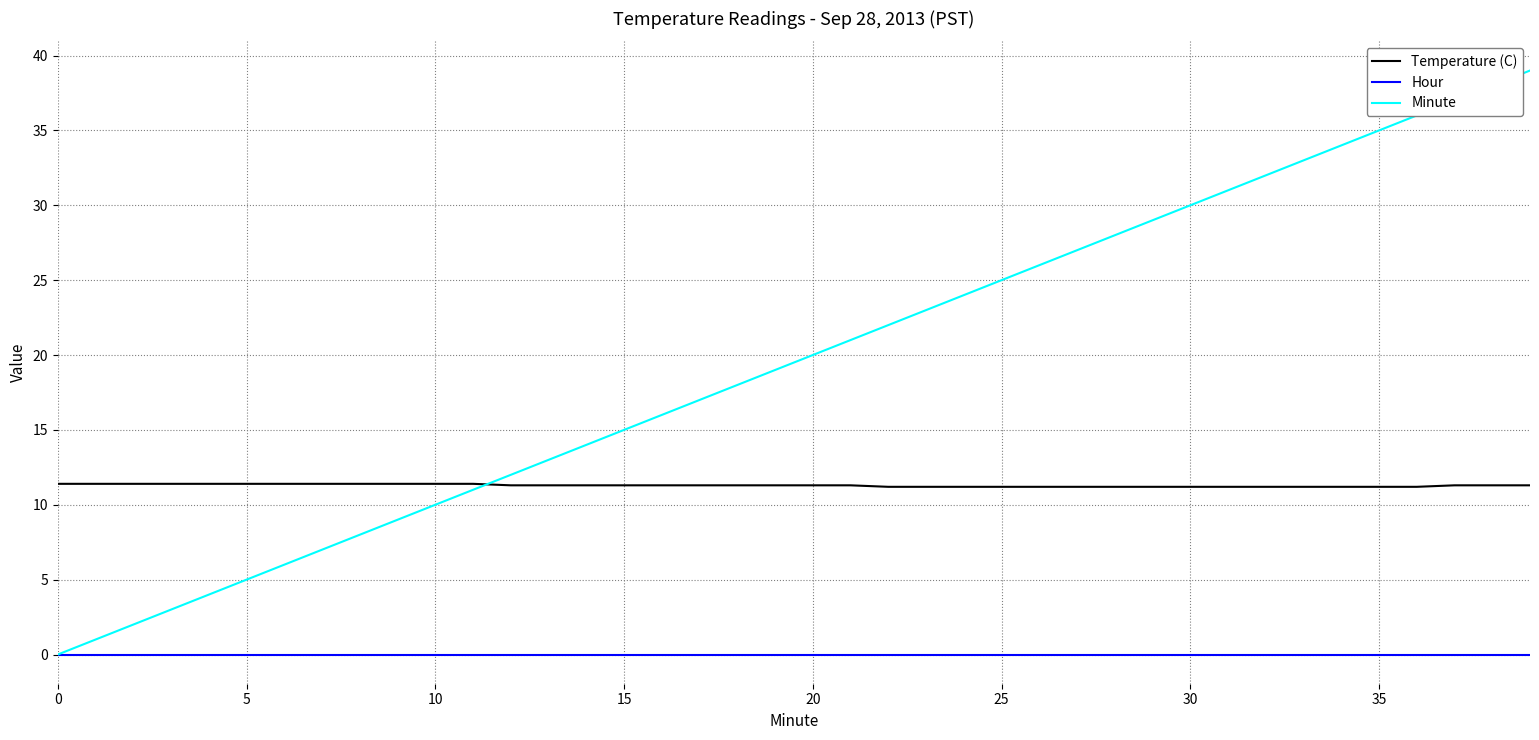

Which series has the widest spread of values?

Minute